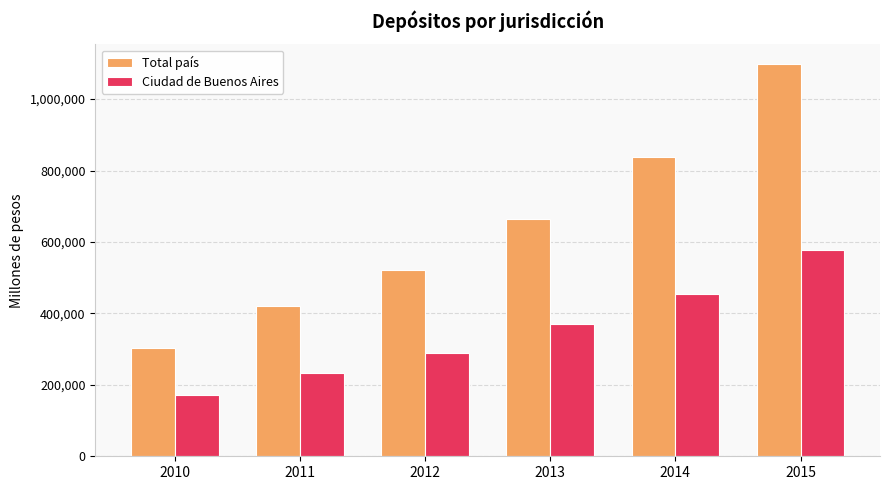

True or false: Total país has a value of 420821.1 at 2011.

True